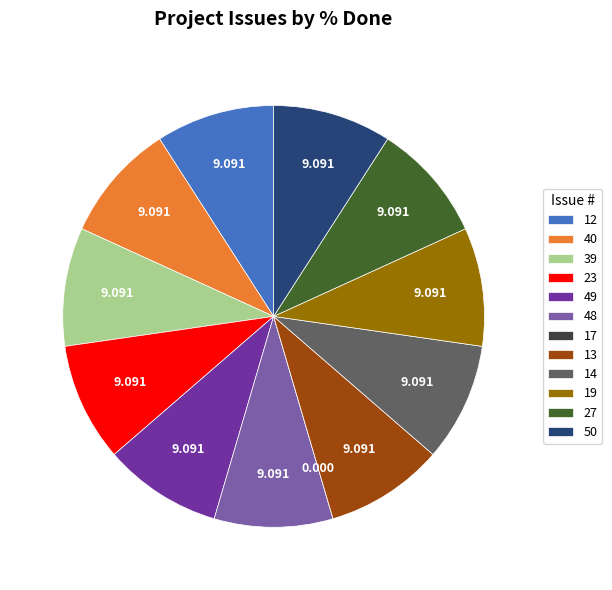

Is it true that 23 is 15% of the pie?

False